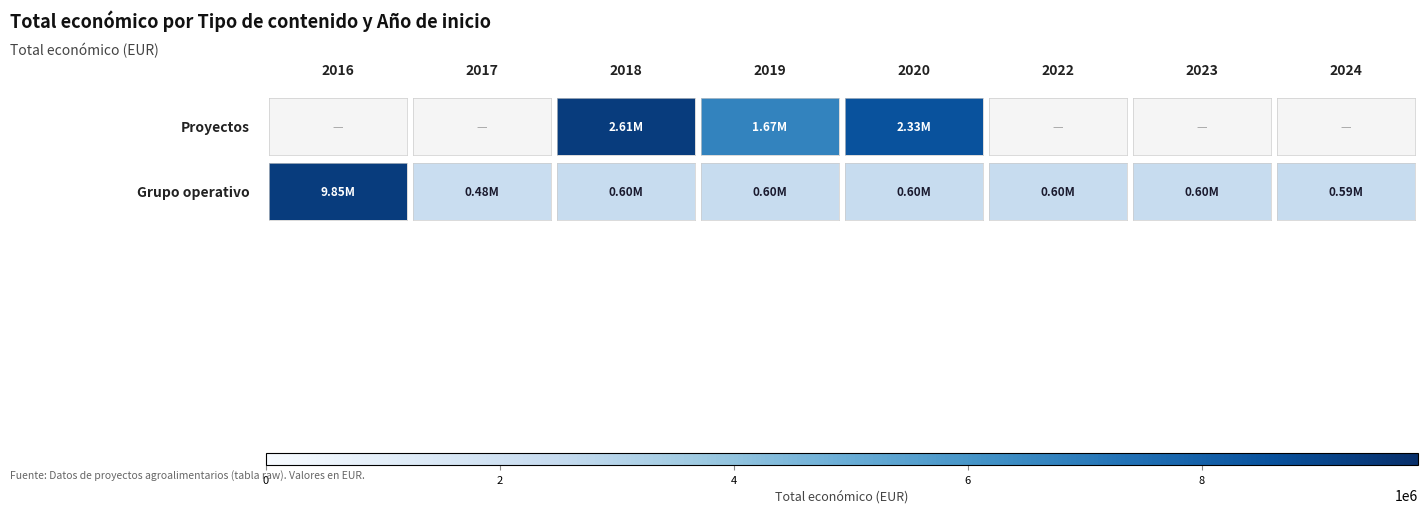

Which series changed the most between 0.2 and 0.4?

Proyectos